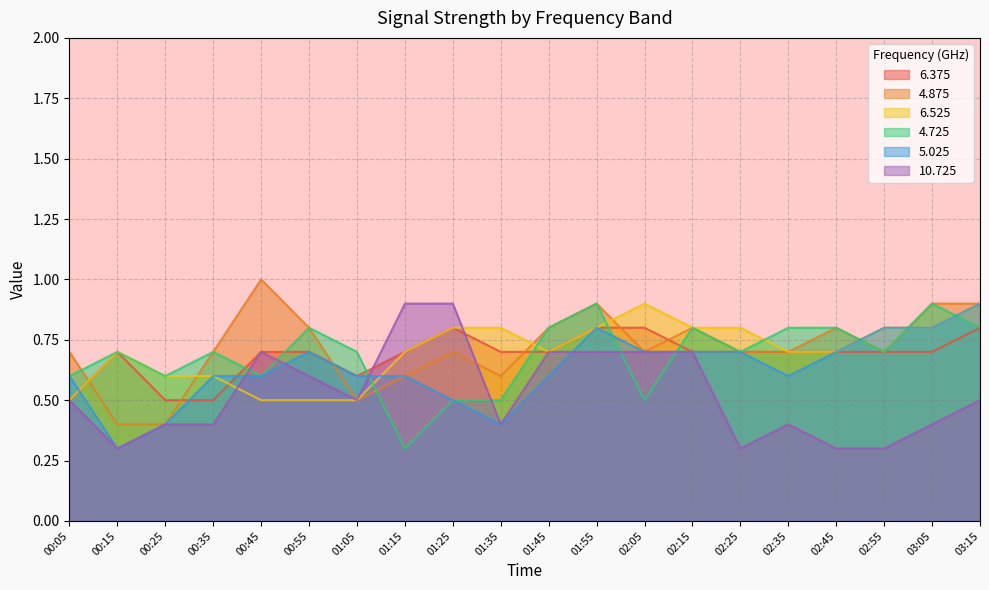

Reading left to right, transcribe all the data shown in this chart.

6.375: 00:05=0.5	00:15=0.7	00:25=0.5	00:35=0.5	00:45=0.7	00:55=0.7	01:05=0.6	01:15=0.7	01:25=0.8	01:35=0.7	01:45=0.7	01:55=0.8	02:05=0.8	02:15=0.7	02:25=0.7	02:35=0.7	02:45=0.7	02:55=0.7	03:05=0.7	03:15=0.8
4.875: 00:05=0.7	00:15=0.4	00:25=0.4	00:35=0.7	00:45=1.0	00:55=0.8	01:05=0.5	01:15=0.6	01:25=0.7	01:35=0.6	01:45=0.8	01:55=0.9	02:05=0.7	02:15=0.8	02:25=0.7	02:35=0.7	02:45=0.8	02:55=0.7	03:05=0.9	03:15=0.9
6.525: 00:05=0.5	00:15=0.7	00:25=0.6	00:35=0.6	00:45=0.5	00:55=0.5	01:05=0.5	01:15=0.7	01:25=0.8	01:35=0.8	01:45=0.7	01:55=0.8	02:05=0.9	02:15=0.8	02:25=0.8	02:35=0.7	02:45=0.7	02:55=0.8	03:05=0.8	03:15=0.9
4.725: 00:05=0.6	00:15=0.7	00:25=0.6	00:35=0.7	00:45=0.6	00:55=0.8	01:05=0.7	01:15=0.3	01:25=0.5	01:35=0.5	01:45=0.8	01:55=0.9	02:05=0.5	02:15=0.8	02:25=0.7	02:35=0.8	02:45=0.8	02:55=0.7	03:05=0.9	03:15=0.8
5.025: 00:05=0.6	00:15=0.3	00:25=0.4	00:35=0.6	00:45=0.6	00:55=0.7	01:05=0.6	01:15=0.6	01:25=0.5	01:35=0.4	01:45=0.6	01:55=0.8	02:05=0.7	02:15=0.7	02:25=0.7	02:35=0.6	02:45=0.7	02:55=0.8	03:05=0.8	03:15=0.9
10.725: 00:05=0.5	00:15=0.3	00:25=0.4	00:35=0.4	00:45=0.7	00:55=0.6	01:05=0.5	01:15=0.9	01:25=0.9	01:35=0.4	01:45=0.7	01:55=0.7	02:05=0.7	02:15=0.7	02:25=0.3	02:35=0.4	02:45=0.3	02:55=0.3	03:05=0.4	03:15=0.5